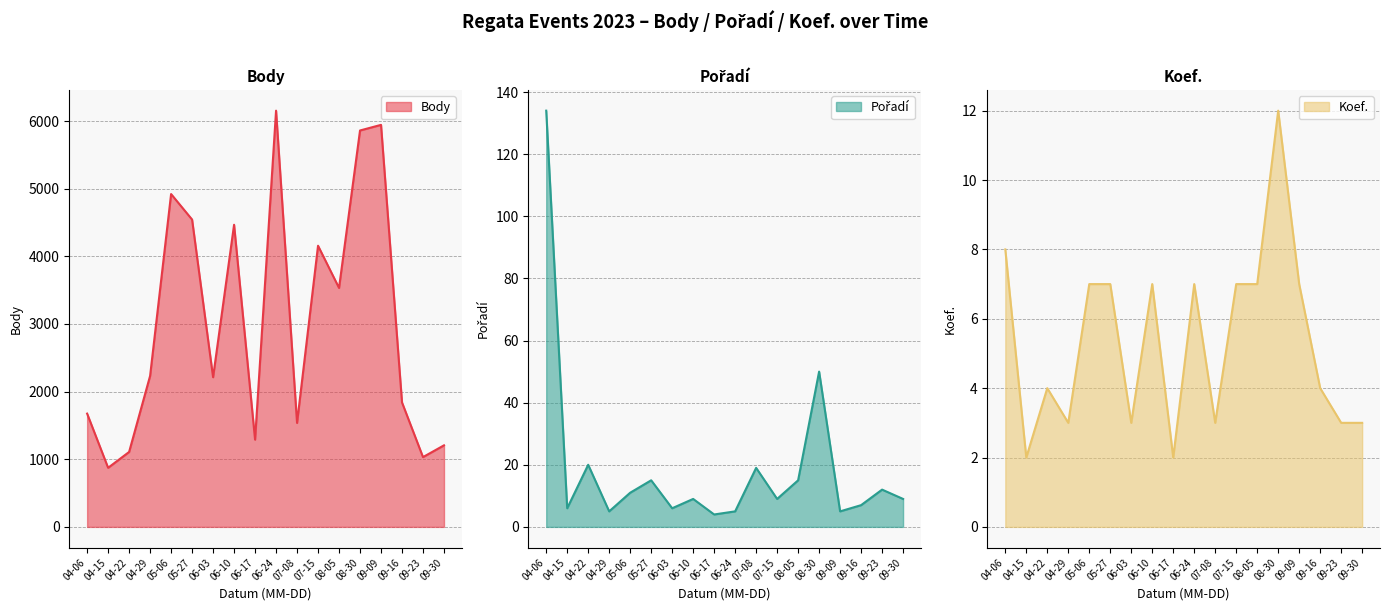

How many times do Koef. and Pořadí cross each other?

4